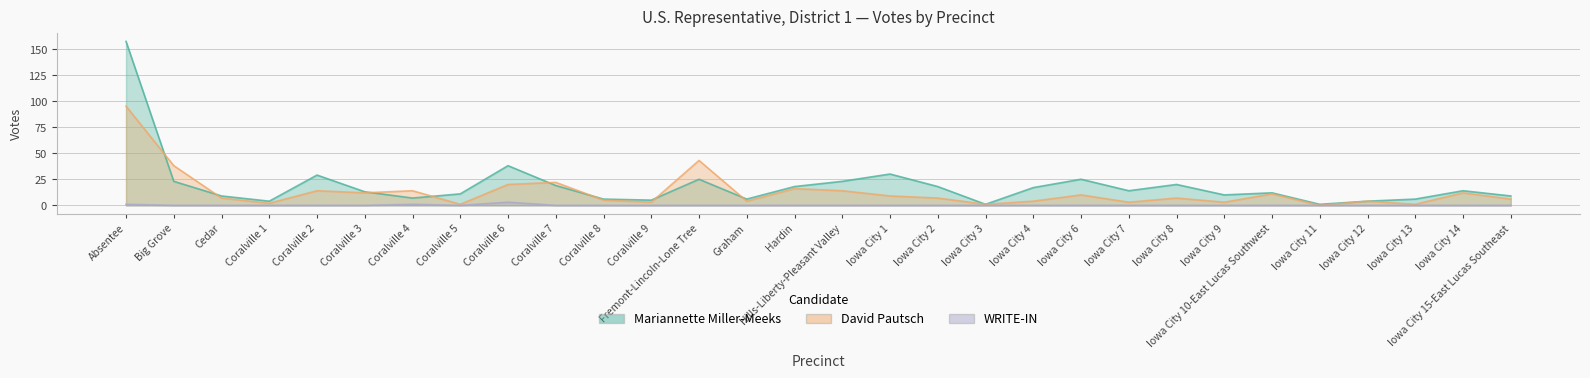

Between Iowa City 12 and Coralville 4, which is larger?

Coralville 4